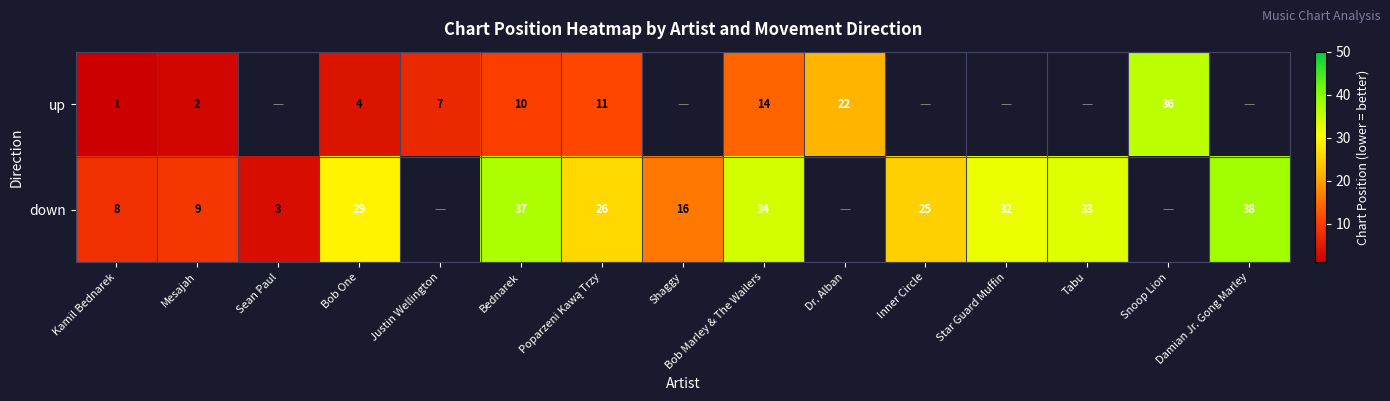

The value of down at Mesajah is 9. True or false?

True